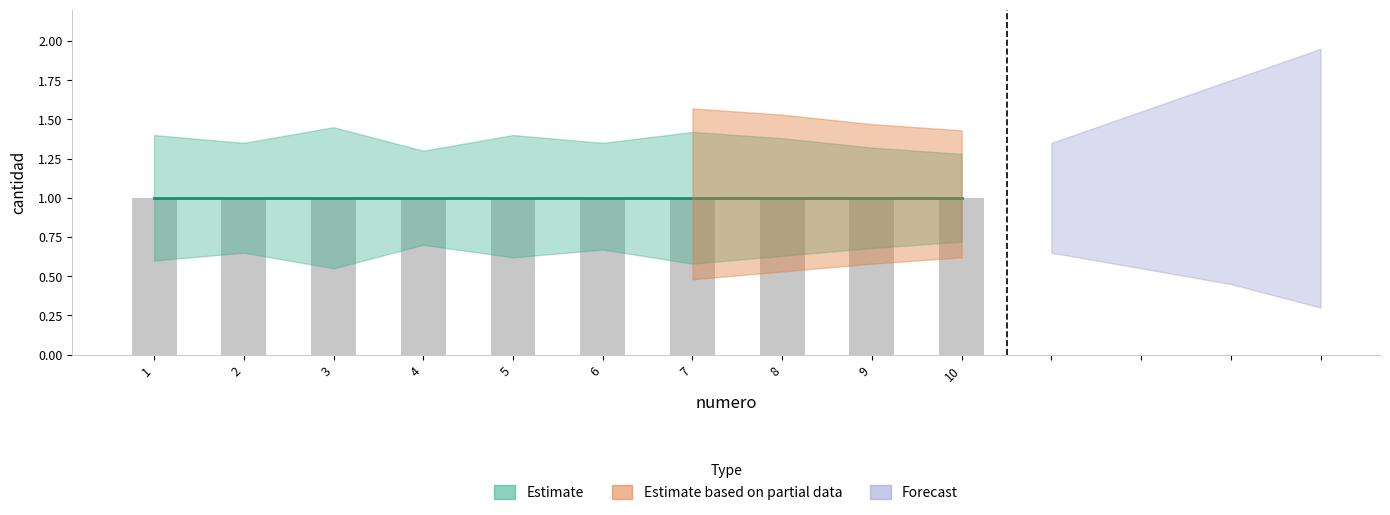

Rank the series at 3 from lowest to highest value.

cantidad_lower, cantidad, cantidad_upper